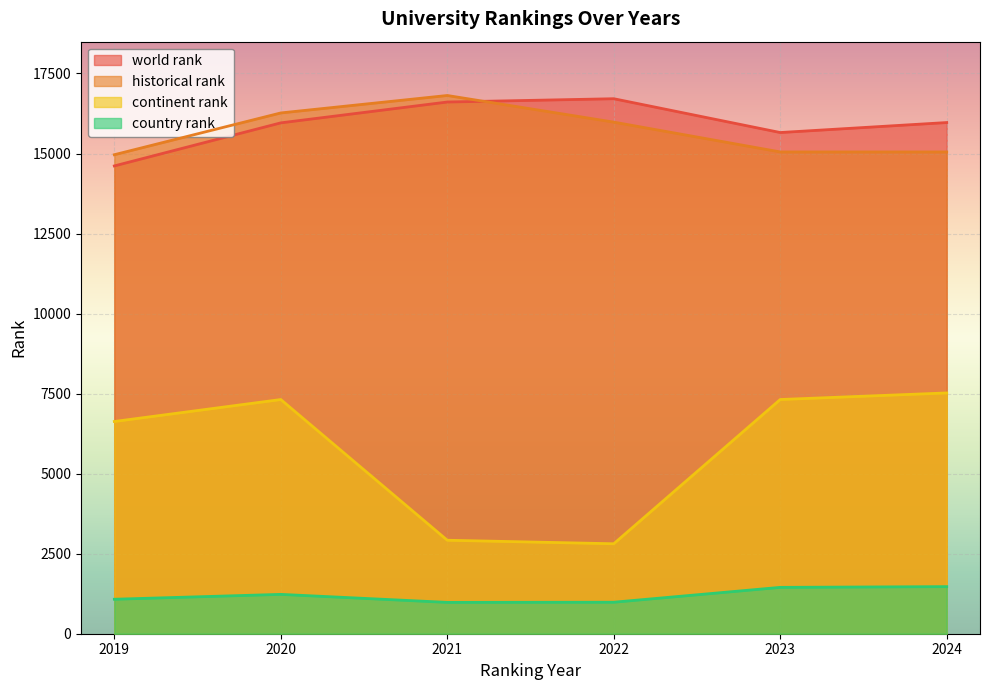

At how many categories does at least one series exceed 8673?

6